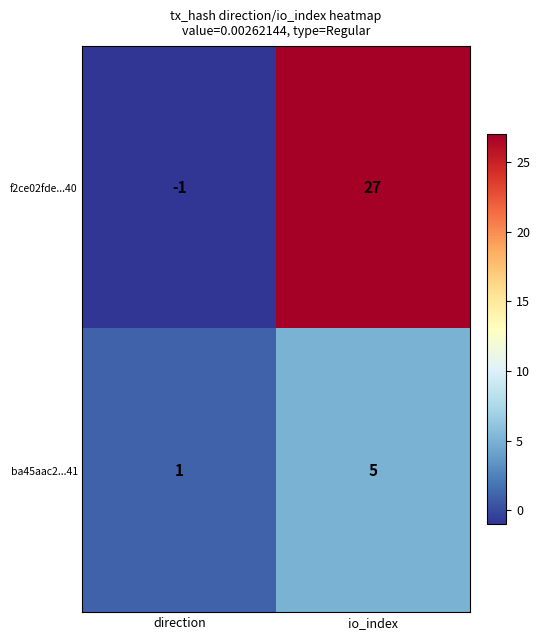

Reading right to left, what are all the values shown in this chart?

f2ce02fde...40: io_index=27	direction=-1
ba45aac2...41: io_index=5	direction=1